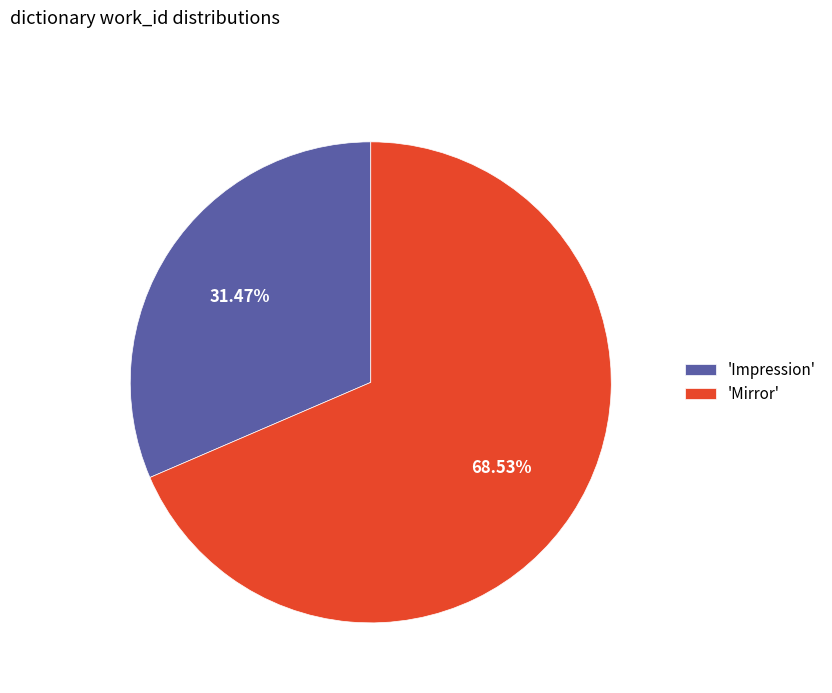

Is the sum of 'Impression' and 'Mirror' greater than half?

Yes